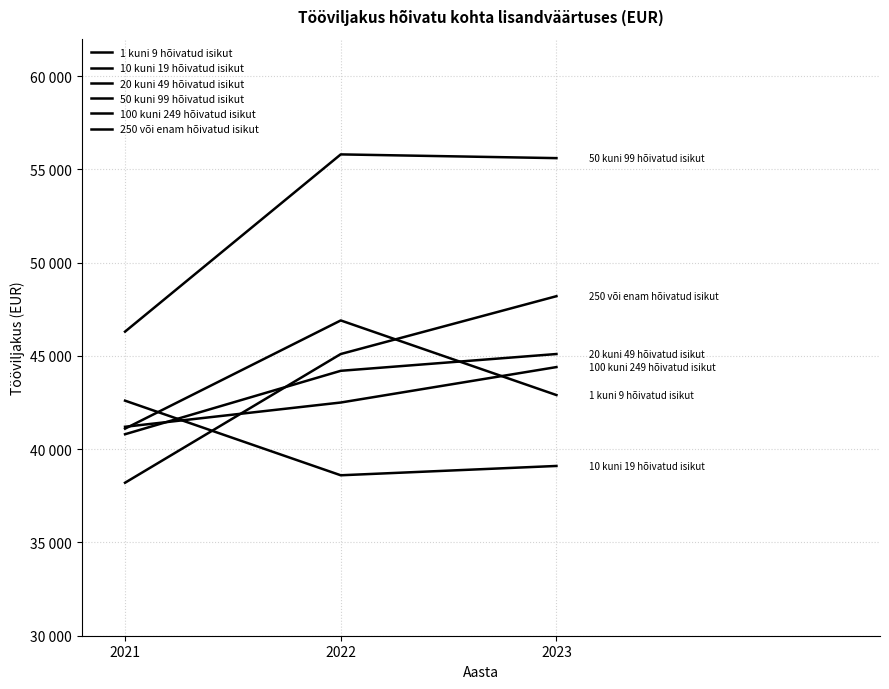

What is the difference between the 100 kuni 249 hõivatud isikut values at 2023 and 2021?

3200